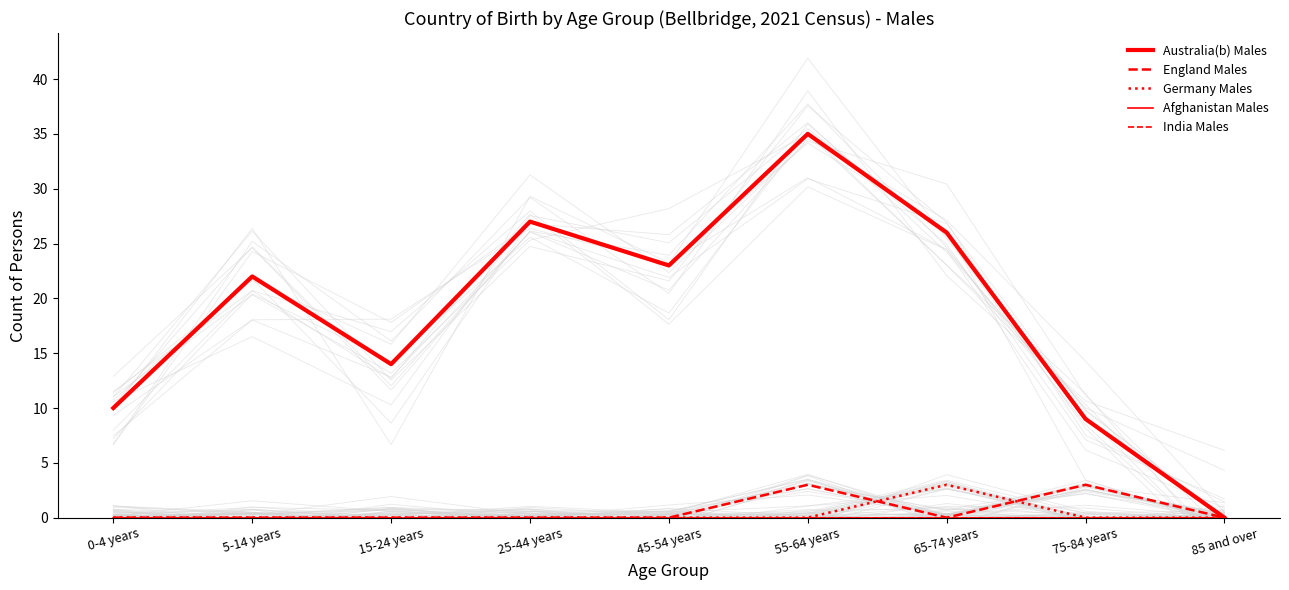

True or false: England Males has a value of 0 at 15-24 years.

True